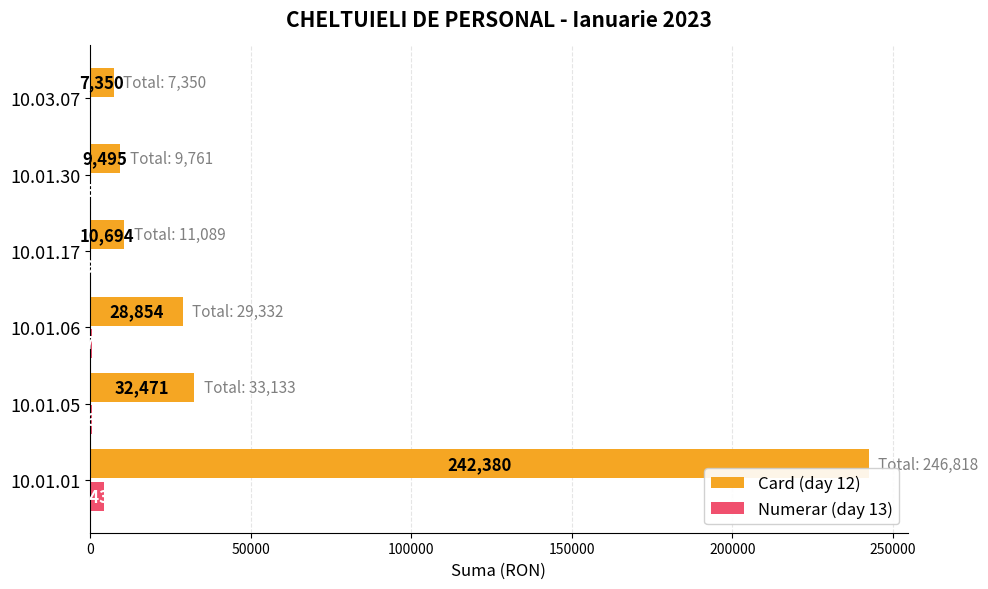

At which label is Numerar (day 13) closest to 2219?

10.01.05